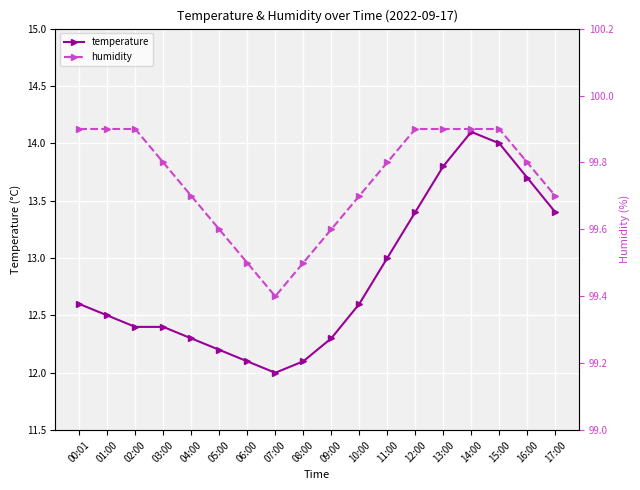

What is the approximate value of humidity at 10:00?

99.7